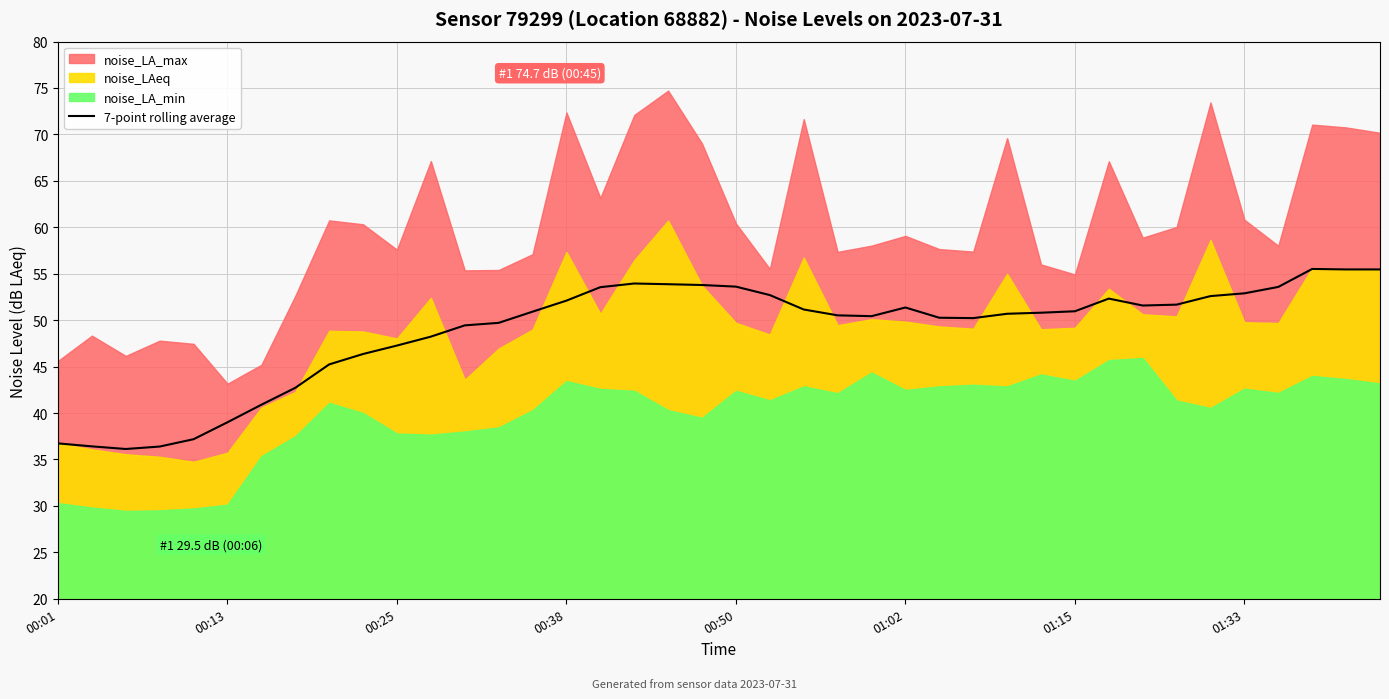

Is it true that 7-point rolling average equals 30.7 at 01:33?

False